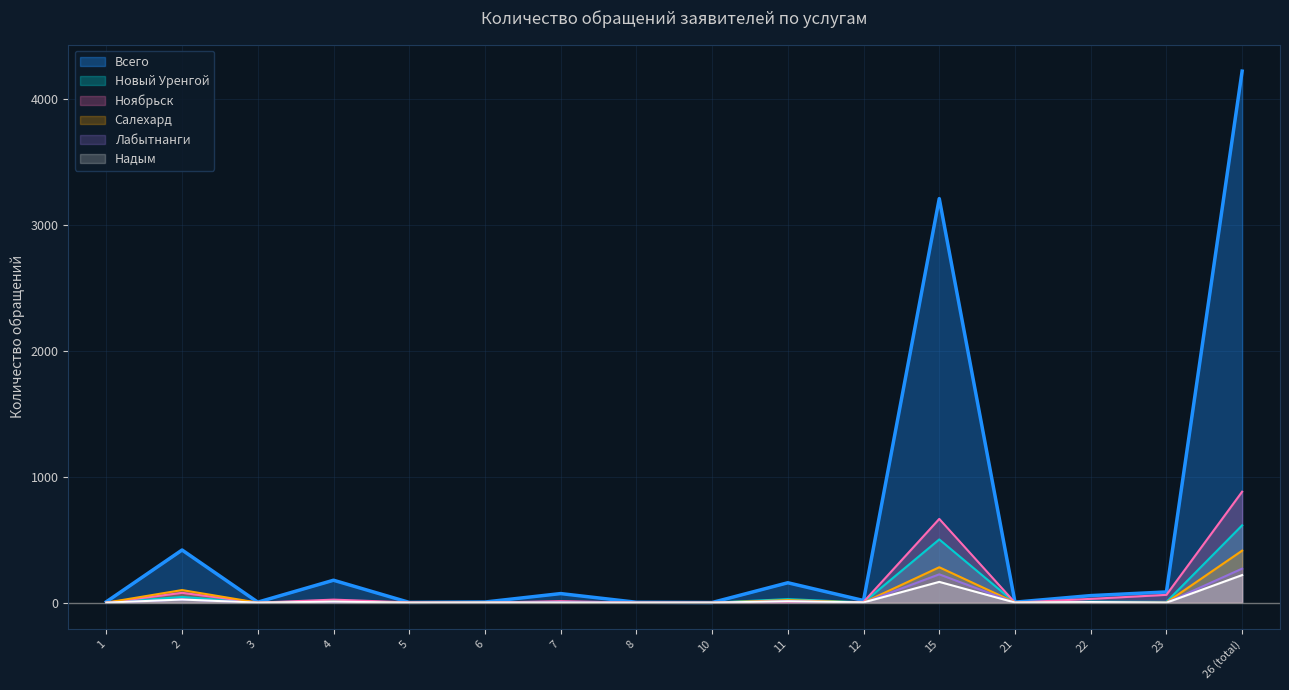

At which label is Салехард closest to 206?

15